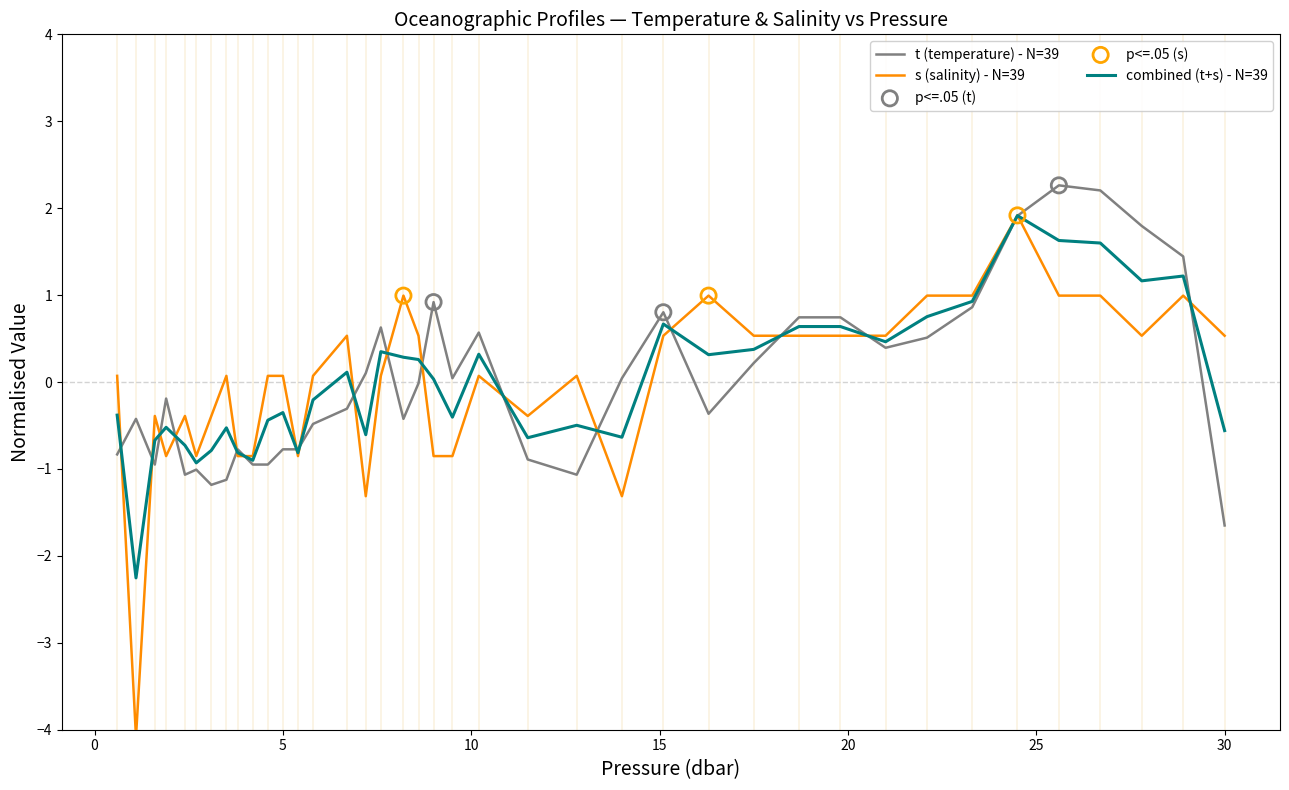

At how many categories does at least one series exceed -3?

39